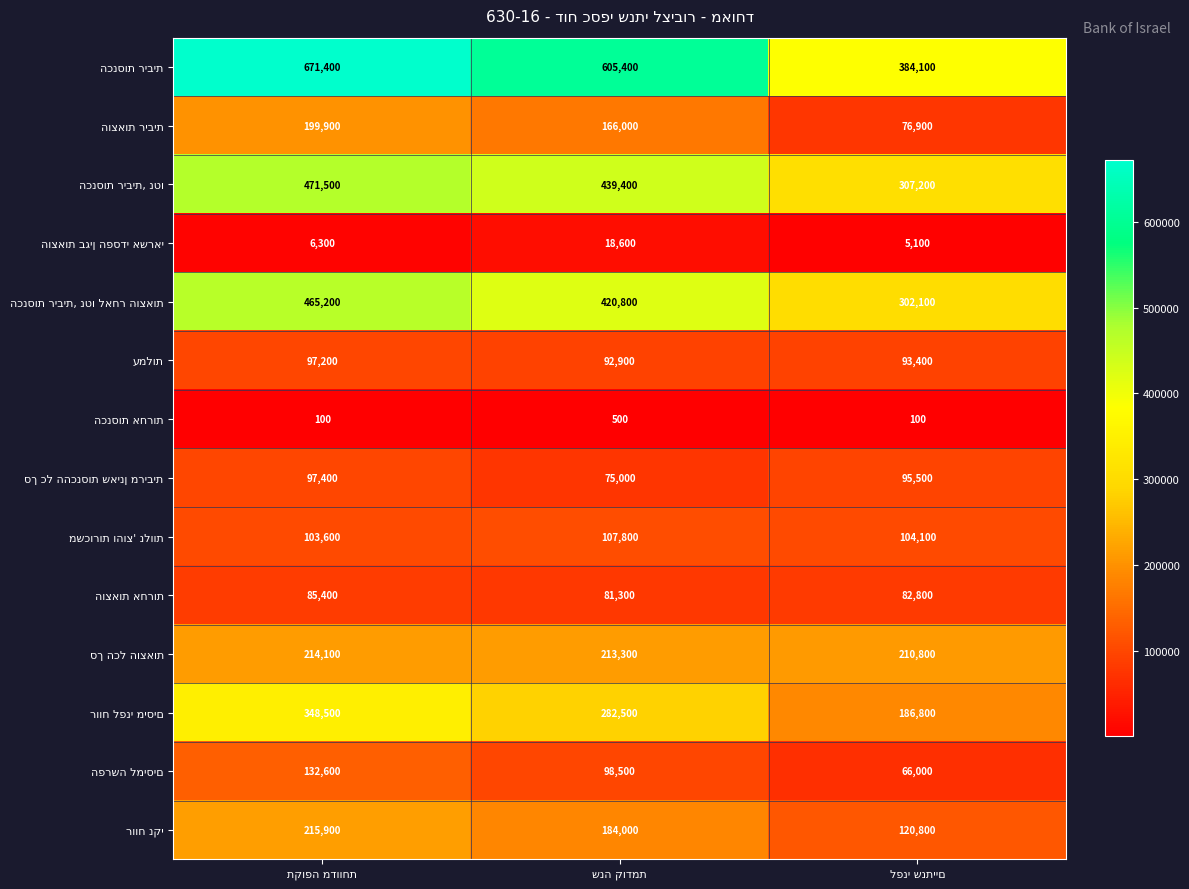

At how many categories does at least one series exceed 243703?

3